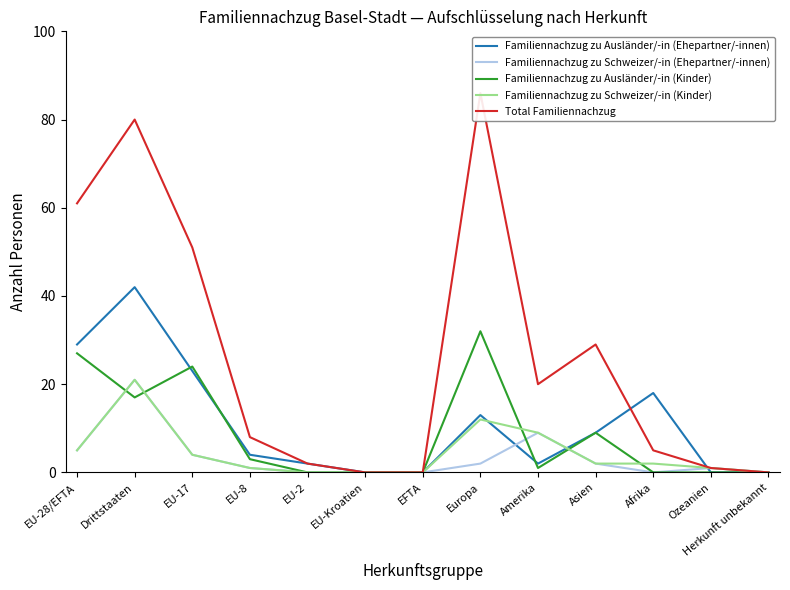

Between which two adjacent categories do Total Familiennachzug and Familiennachzug zu Ausländer/-in (Ehepartner/-innen) first intersect?

Asien and Afrika